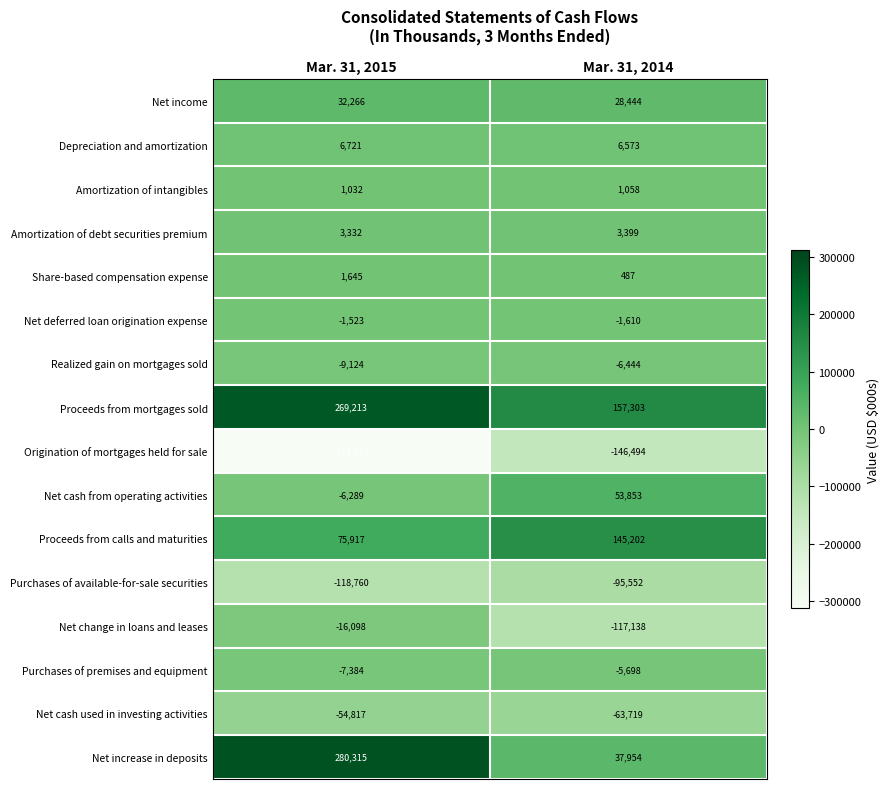

Read the Net increase in deposits value at Mar. 31, 2014.

37954